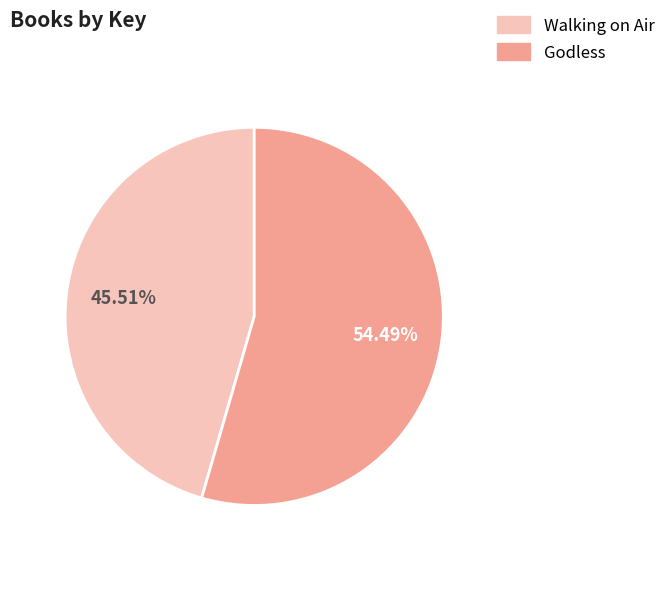

Which category has the biggest portion of the pie?

Godless